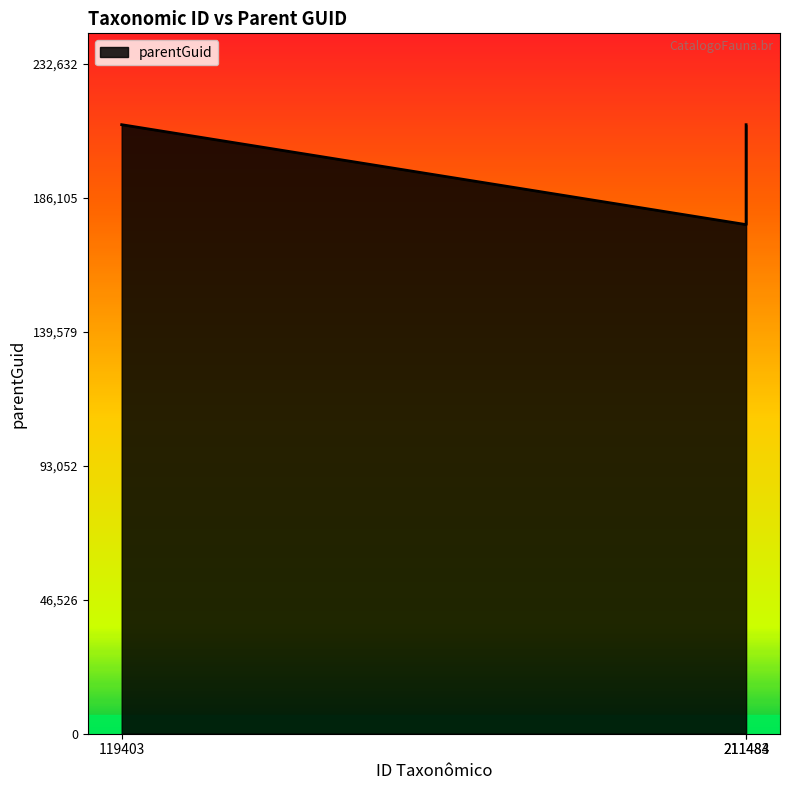

What is the ratio of the value at 211483 to the value at 119403?

0.8